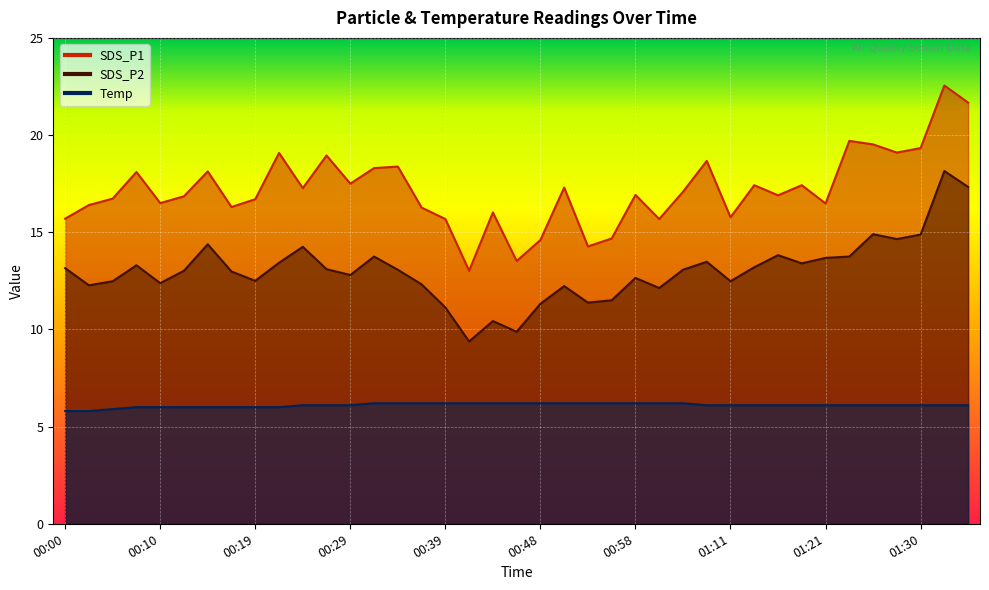

What is the smallest value displayed?

5.8